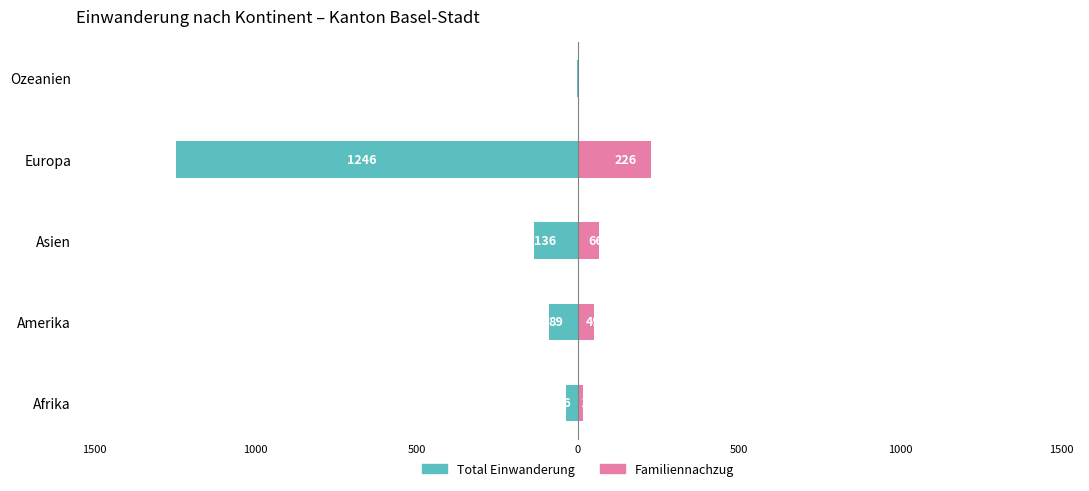

Reading left to right, extract all data points from this chart.

Total Einwanderung: -36	-89	-136	-1246	-4
Familiennachzug: 17	49	66	226	1